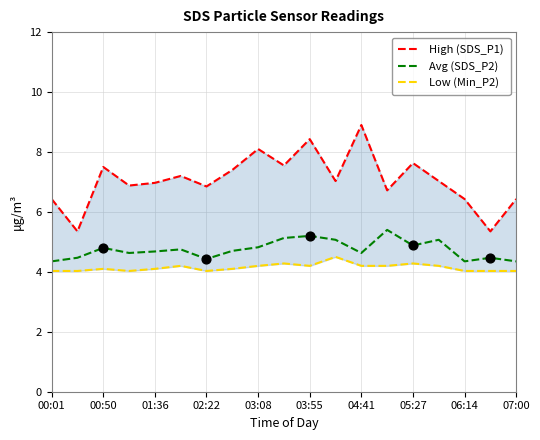

Which series reaches the minimum Y coordinate?

Low (Min_P2)